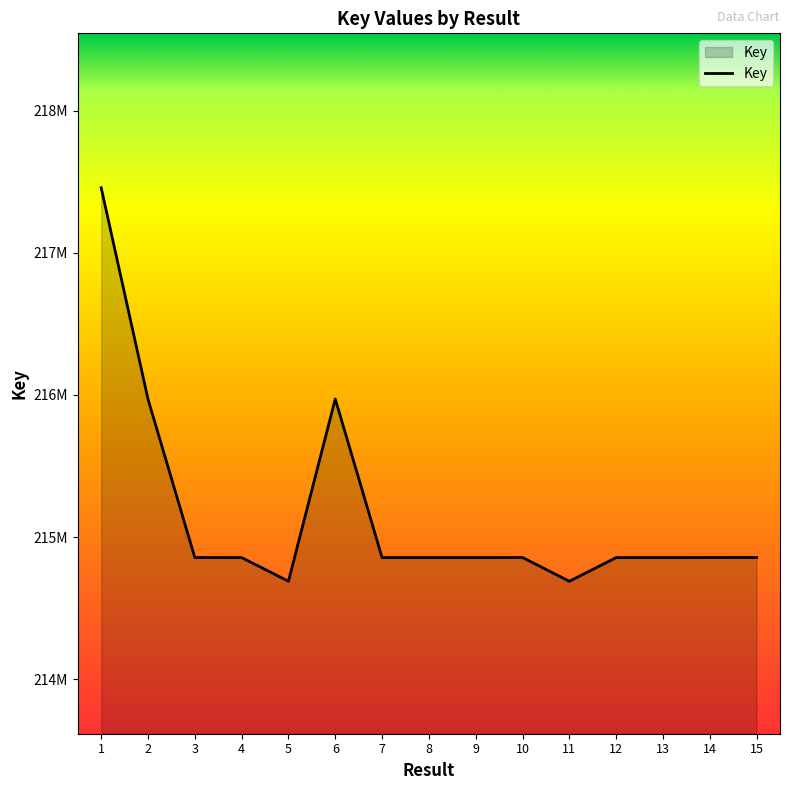

Rank the categories by value from lowest to highest.

11, 5, 9, 12, 13, 4, 8, 7, 14, 15, 3, 10, 2, 6, 1